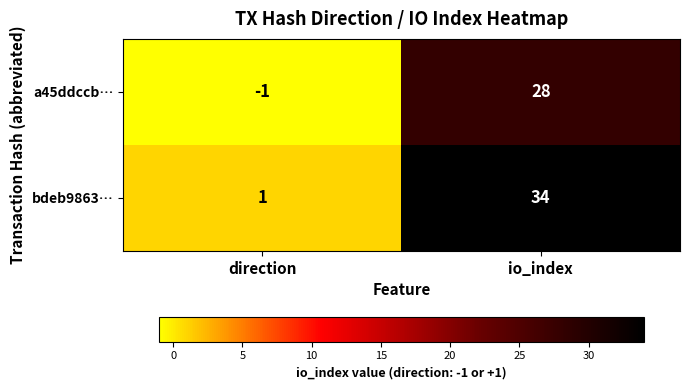

Rank the series by their maximum value, from highest to lowest.

bdeb9863…, a45ddccb…